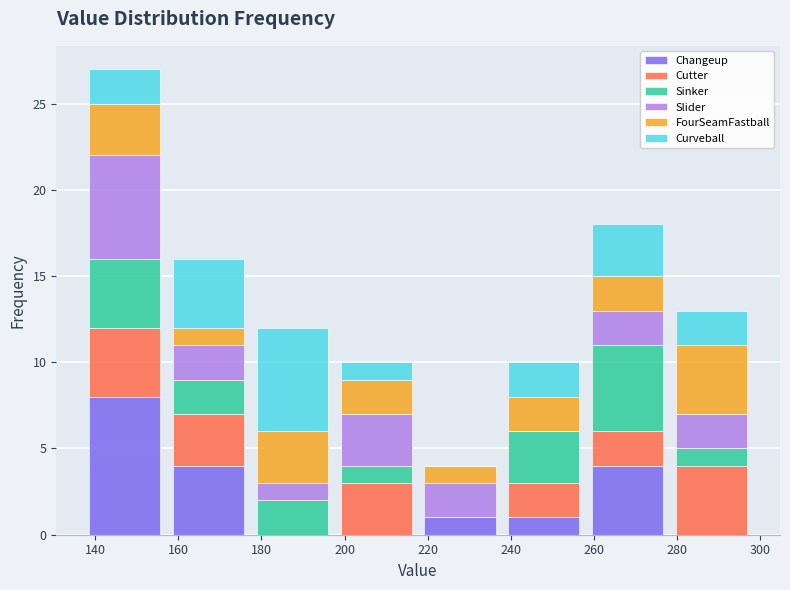

What is the total value across all series at 180?

12